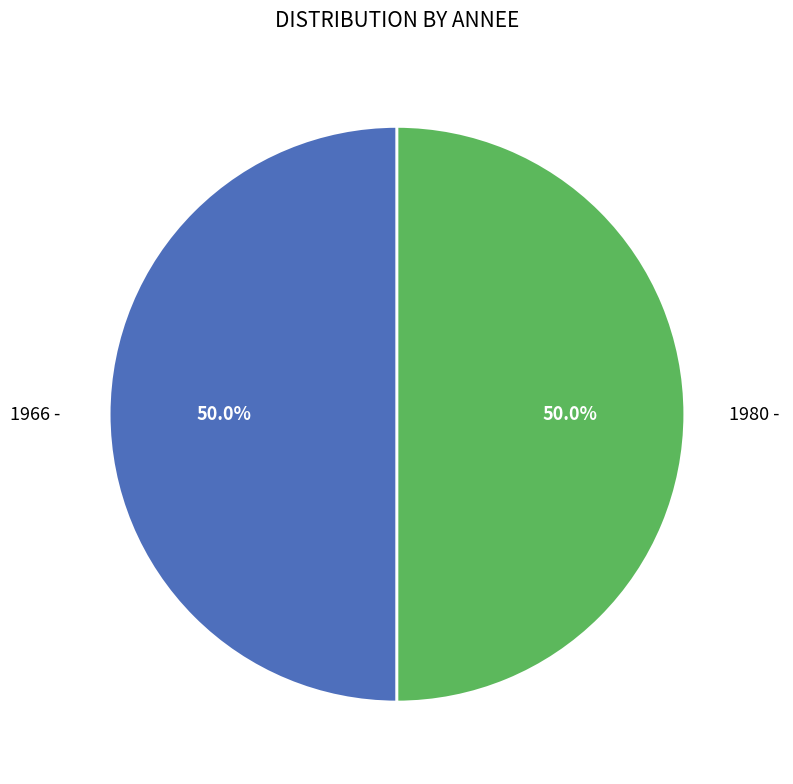

What is the ratio of the value at 1980 - to the value at 1966 -?

1.0